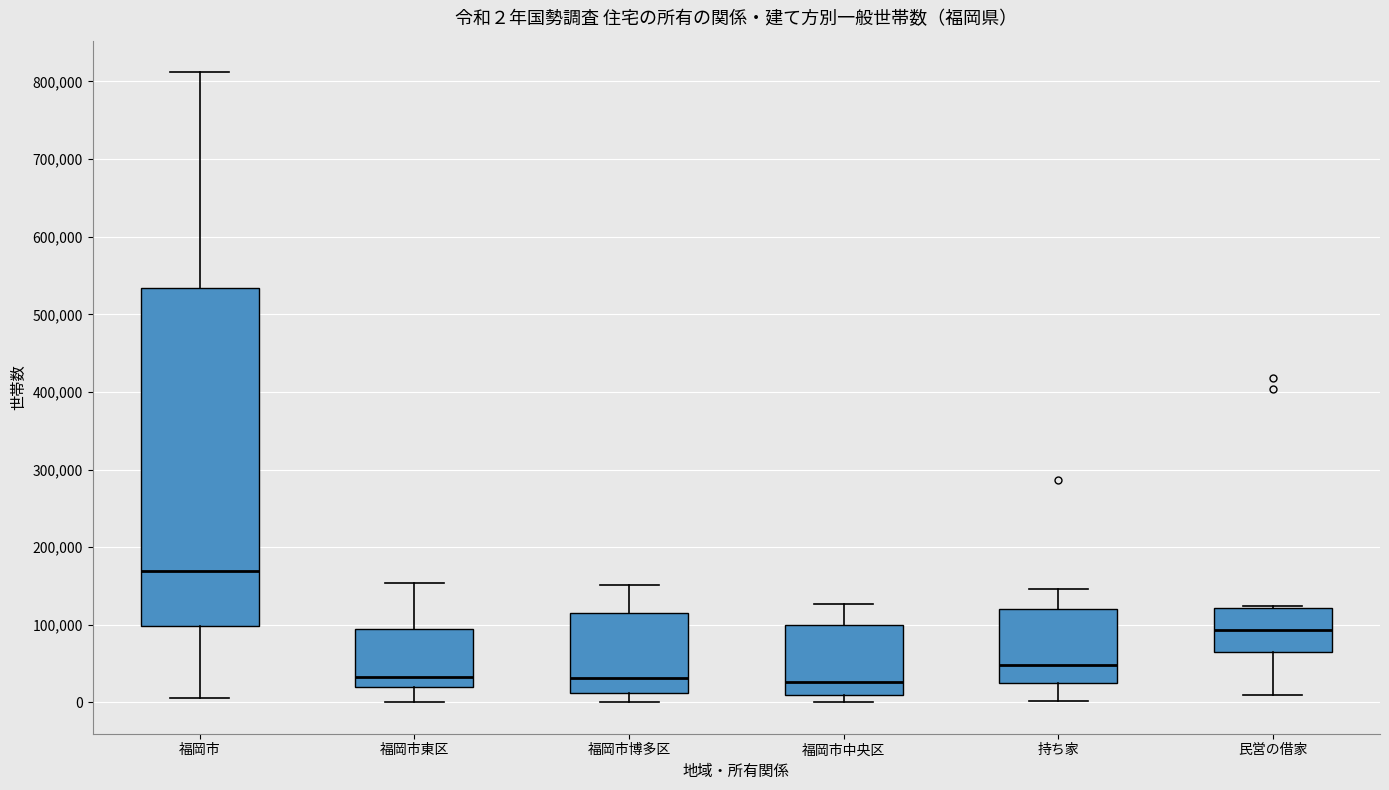

Comparing the boxes themselves (not the whiskers), which one is the tallest?

福岡市